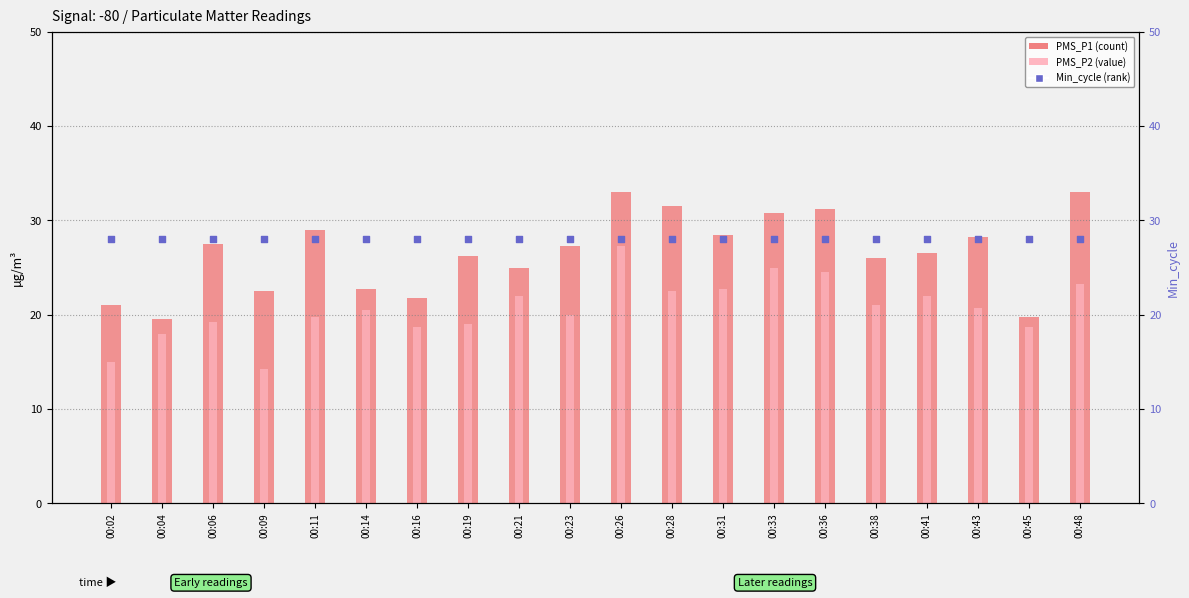

Which series has the largest total across all categories?

Min_cycle